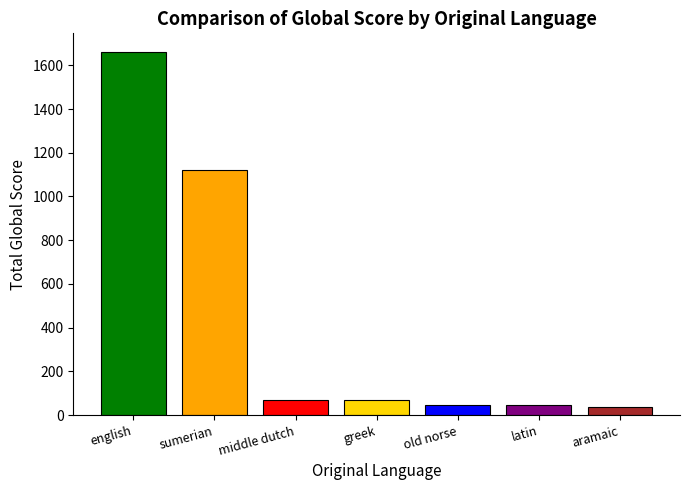

What is the value of the 2nd bar from the left?

1120